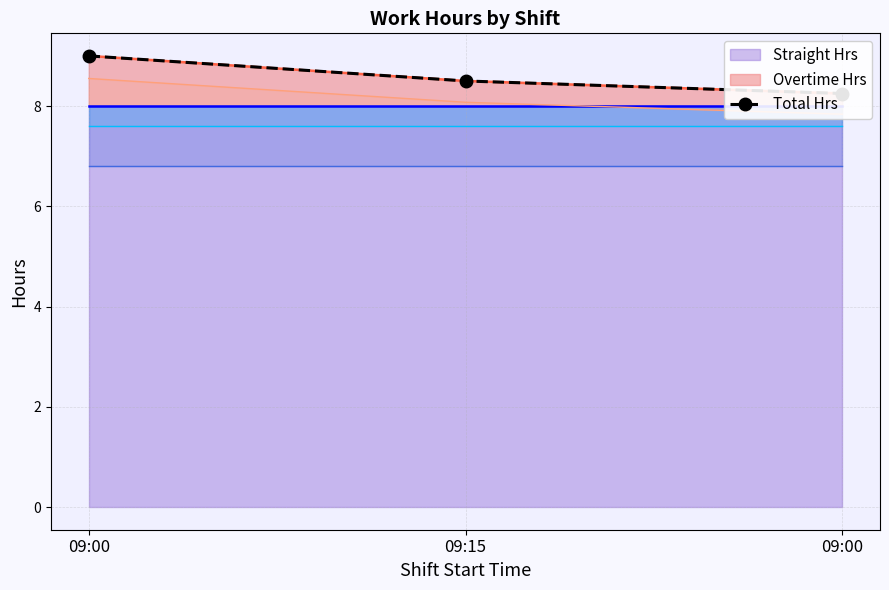

The chart shows a value of 9.0 at 09:00. True or false?

True